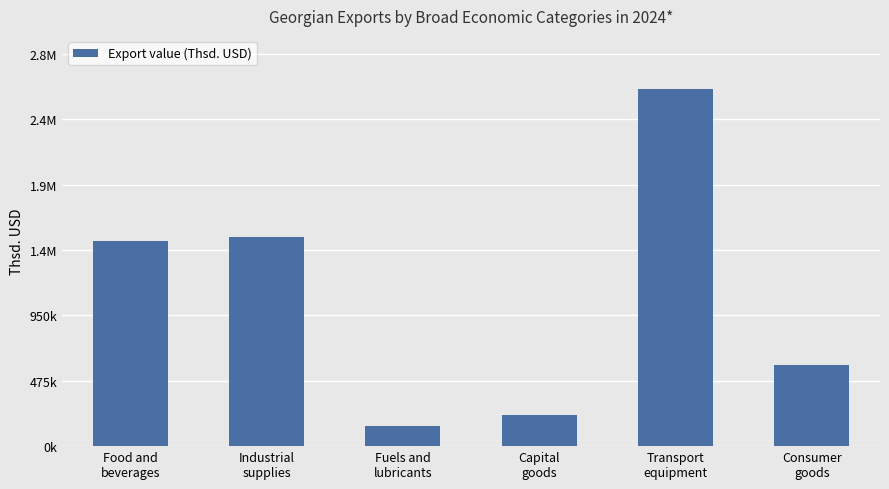

Are the bars horizontal?

No